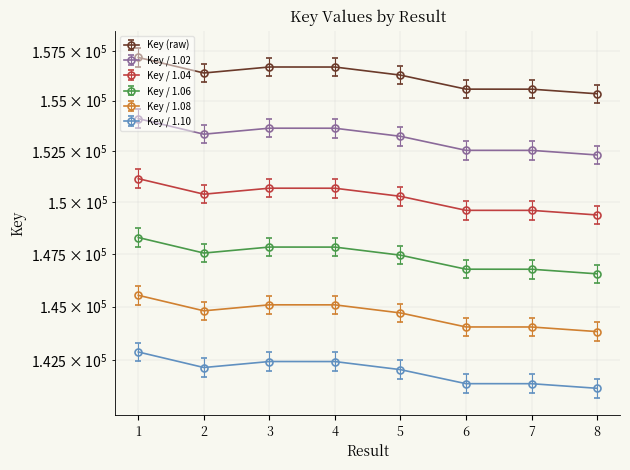

Between 2 and 7, which is larger?

2